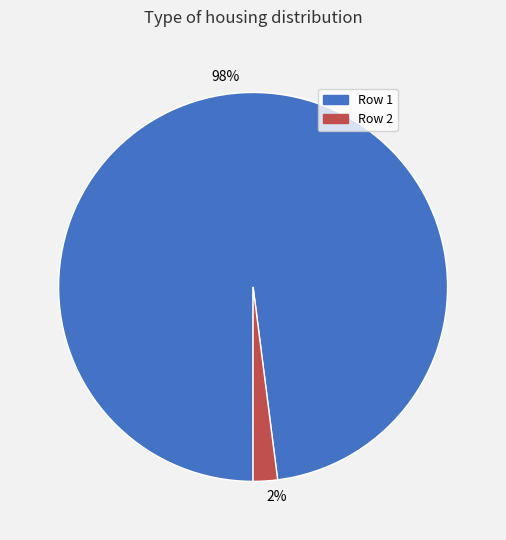

Rank the categories by value from highest to lowest.

Row 1, Row 2